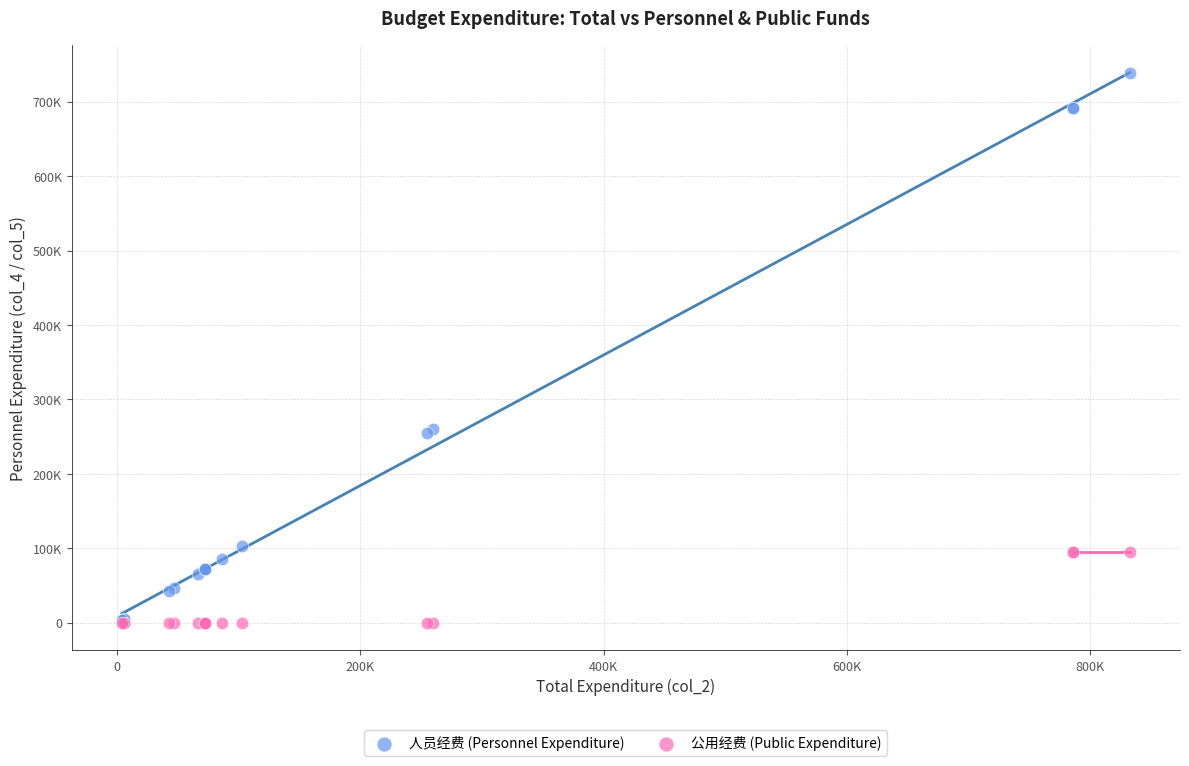

What are all the series names shown in the legend?

人员经费 (Personnel Expenditure), 公用经费 (Public Expenditure)